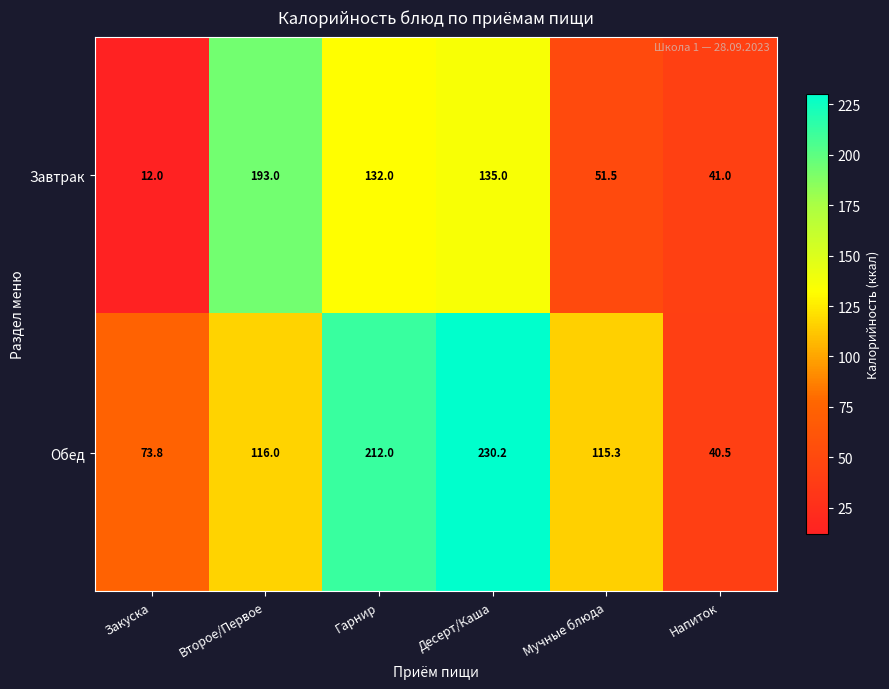

At how many categories does at least one series exceed 83?

4